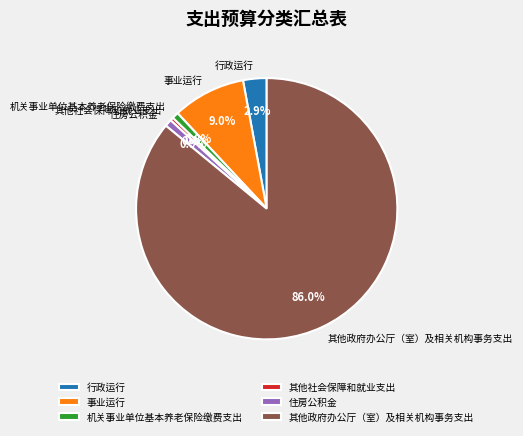

Is 机关事业单位基本养老保险缴费支出 the majority of the pie?

No